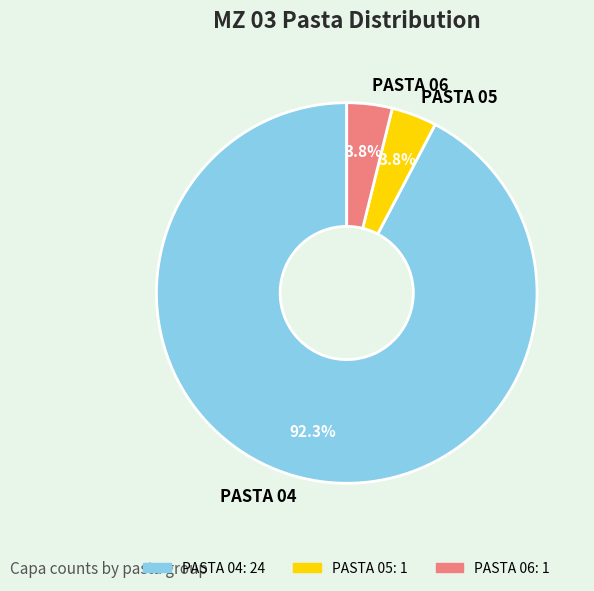

Approximately how many times larger is the value at PASTA 06 compared to PASTA 05?

1.0